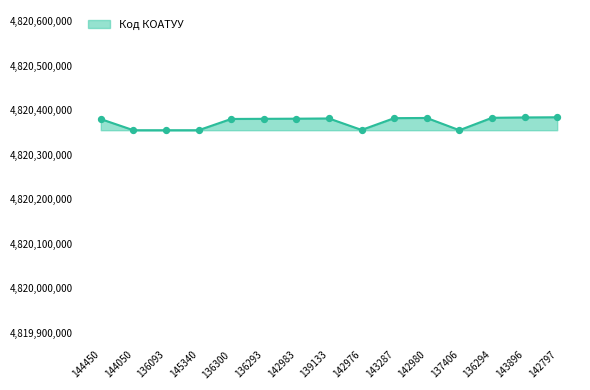

What is the change in value from 142976 to 136294?

+27301